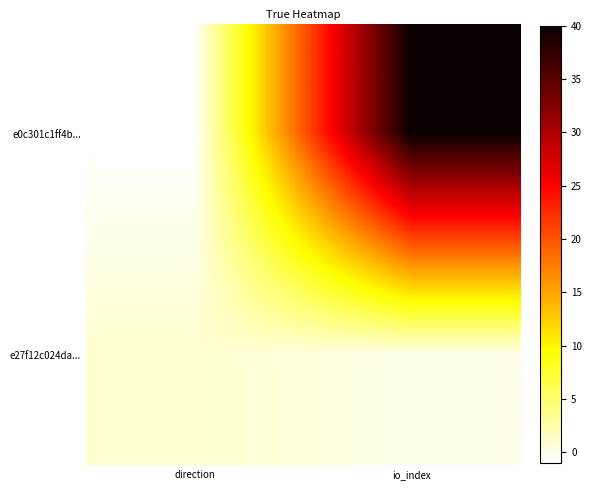

Which label corresponds to the smallest value in the chart?

direction